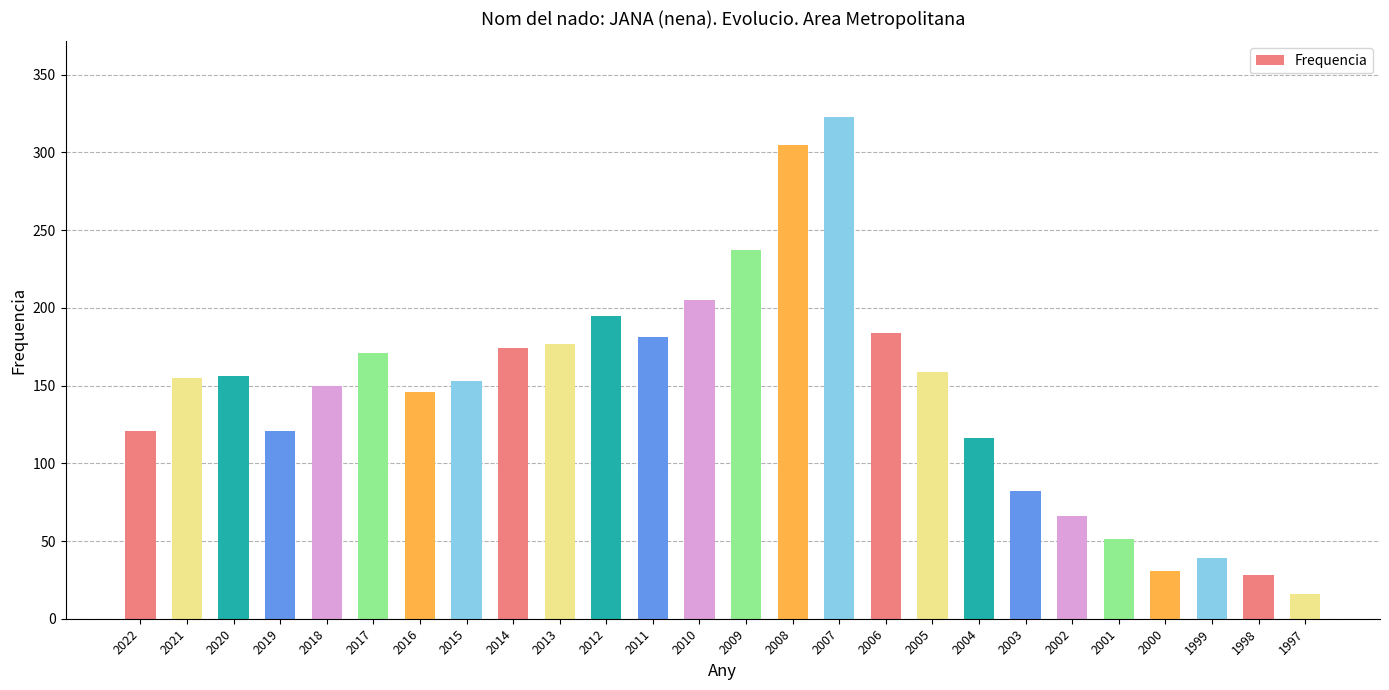

What is the sum of all values?

3742